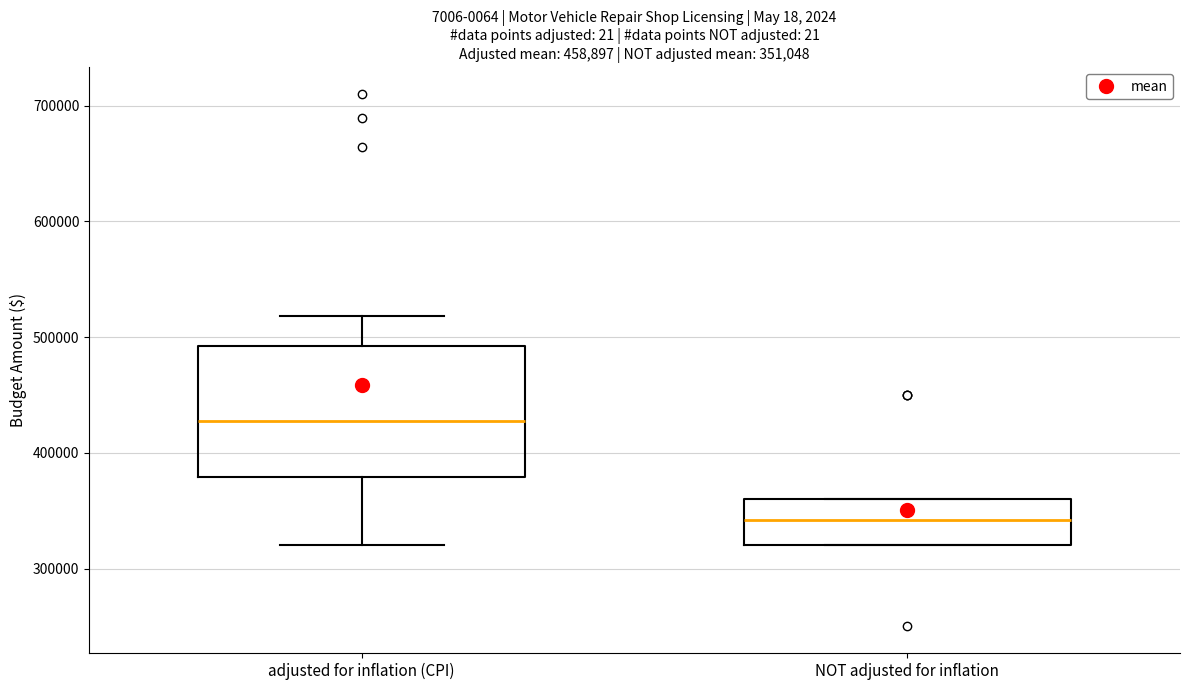

Which box's median line is the lowest?

NOT adjusted for inflation